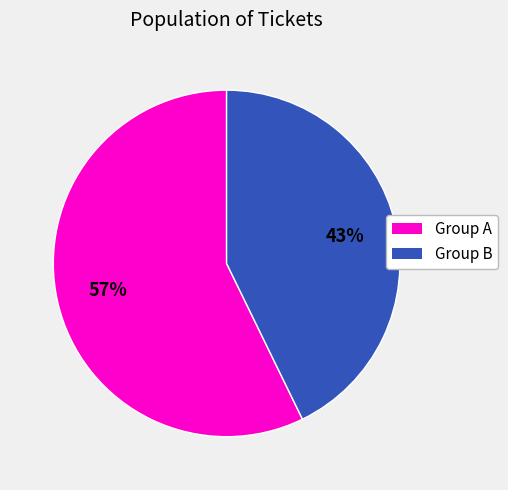

What percentage is the Group A slice, to the nearest percent?

57%